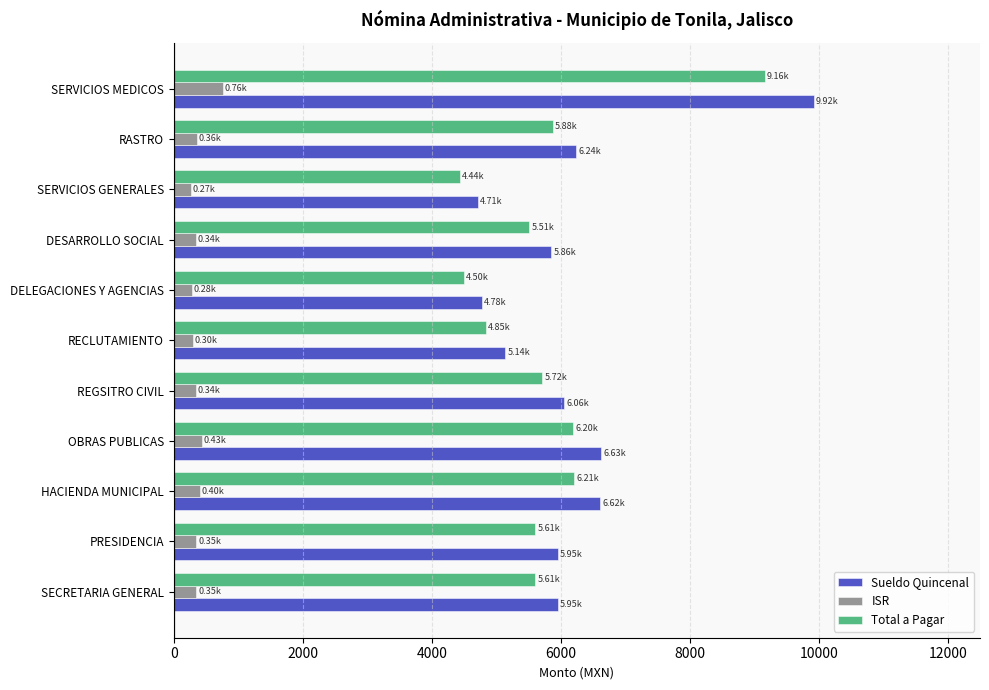

Which series has the widest spread of values?

Sueldo Quincenal